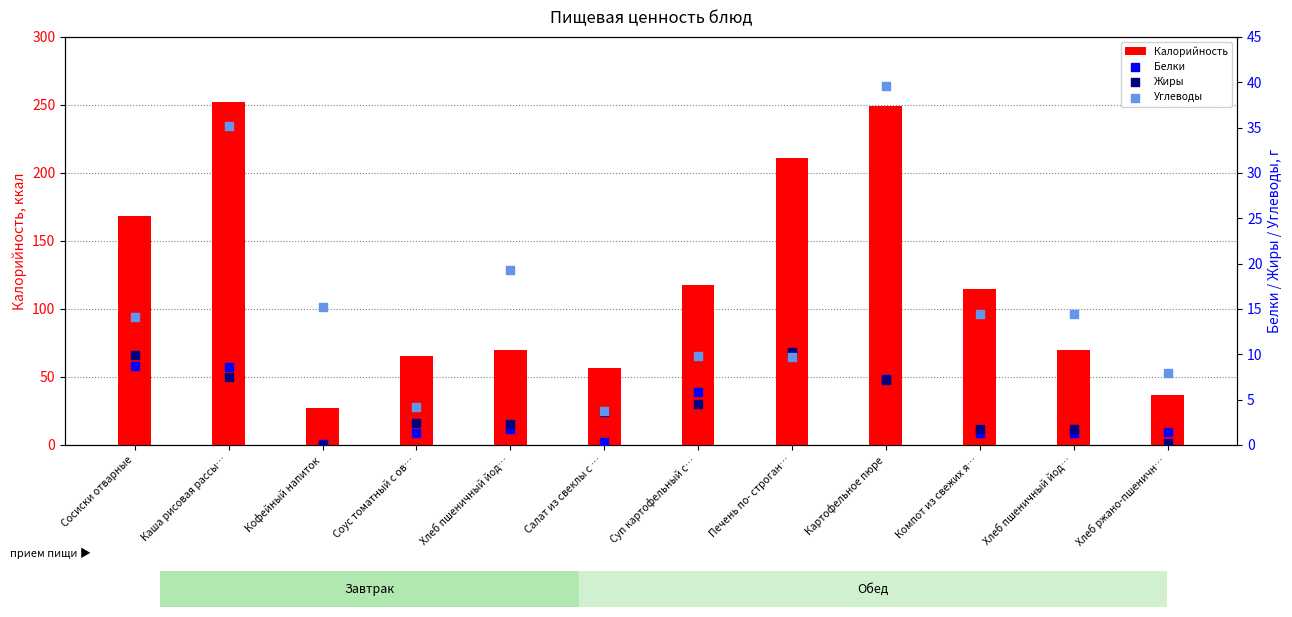

Is the value of Жиры at Салат из свеклы с … greater than the value of Углеводы at Компот из свежих я…?

No